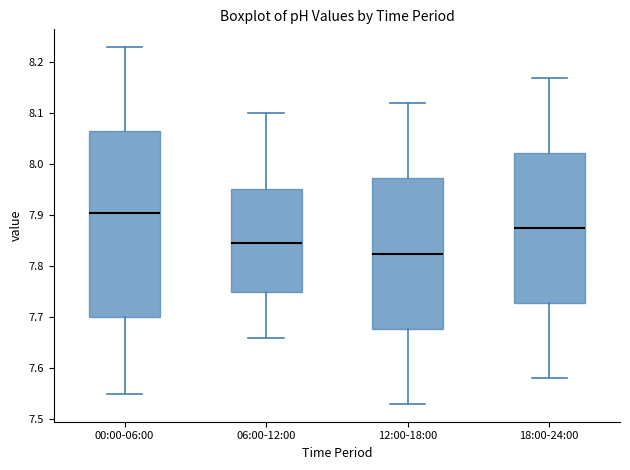

Reading left to right, transcribe this box plot: for each box, give where its median line is, the range the box spans, and where its two whiskers end, as read against the y-axis. The values are not printed on the chart, so give them approximately, as read against the axis.

00:00-06:00: median 7.91, box 7.70 to 8.07, whiskers 7.55 to 8.23
06:00-12:00: median 7.85, box 7.75 to 7.95, whiskers 7.66 to 8.10
12:00-18:00: median 7.83, box 7.68 to 7.97, whiskers 7.53 to 8.12
18:00-24:00: median 7.88, box 7.73 to 8.02, whiskers 7.58 to 8.17